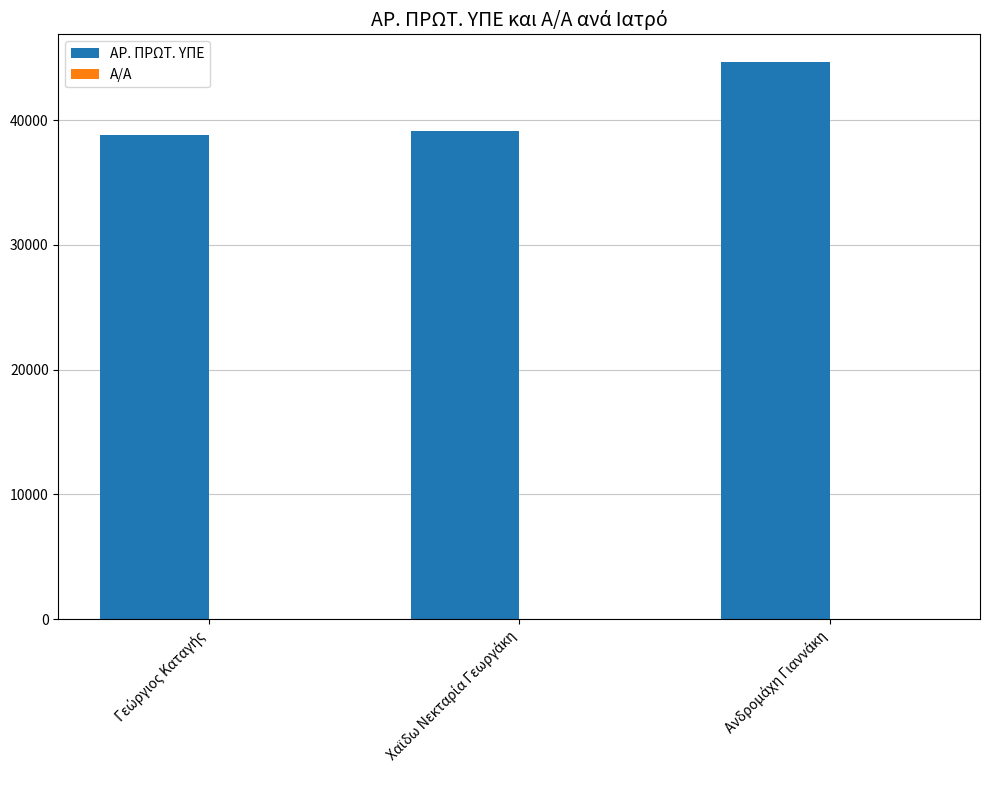

Which series has the largest total across all categories?

ΑΡ. ΠΡΩΤ. ΥΠΕ